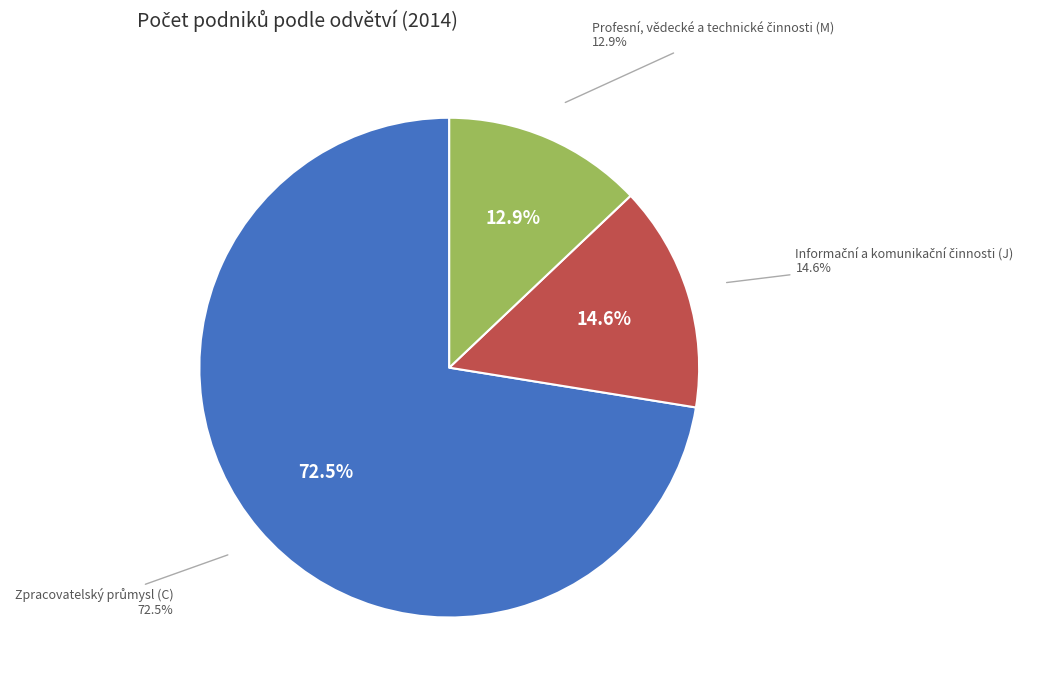

How many slices are in this pie chart?

3